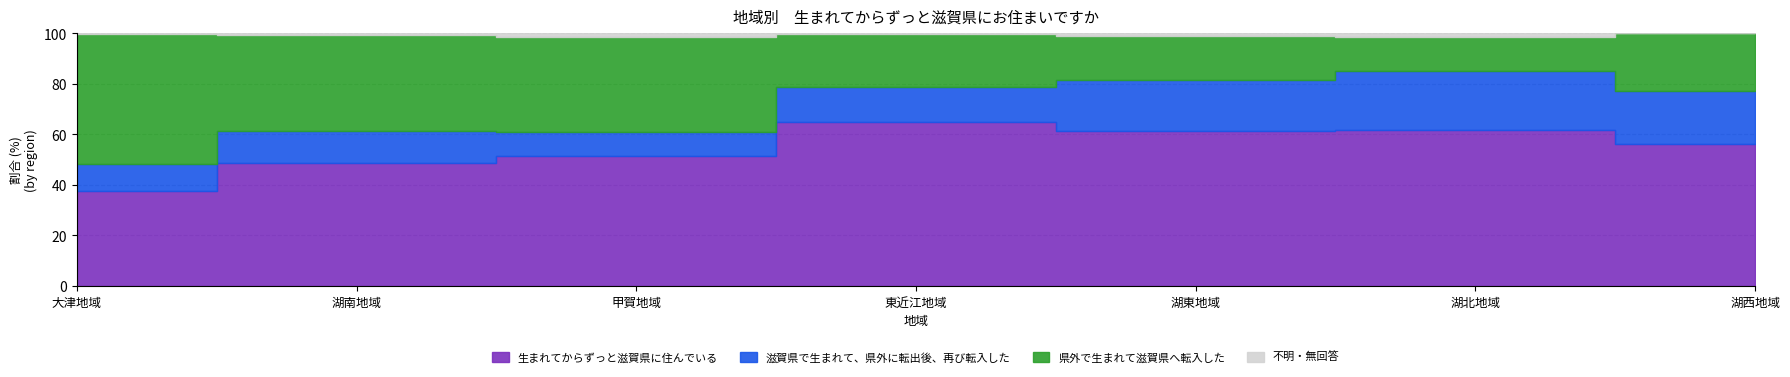

The 県外で生まれて滋賀県へ転入した series shows 0.3 at 東近江地域. True or false?

False